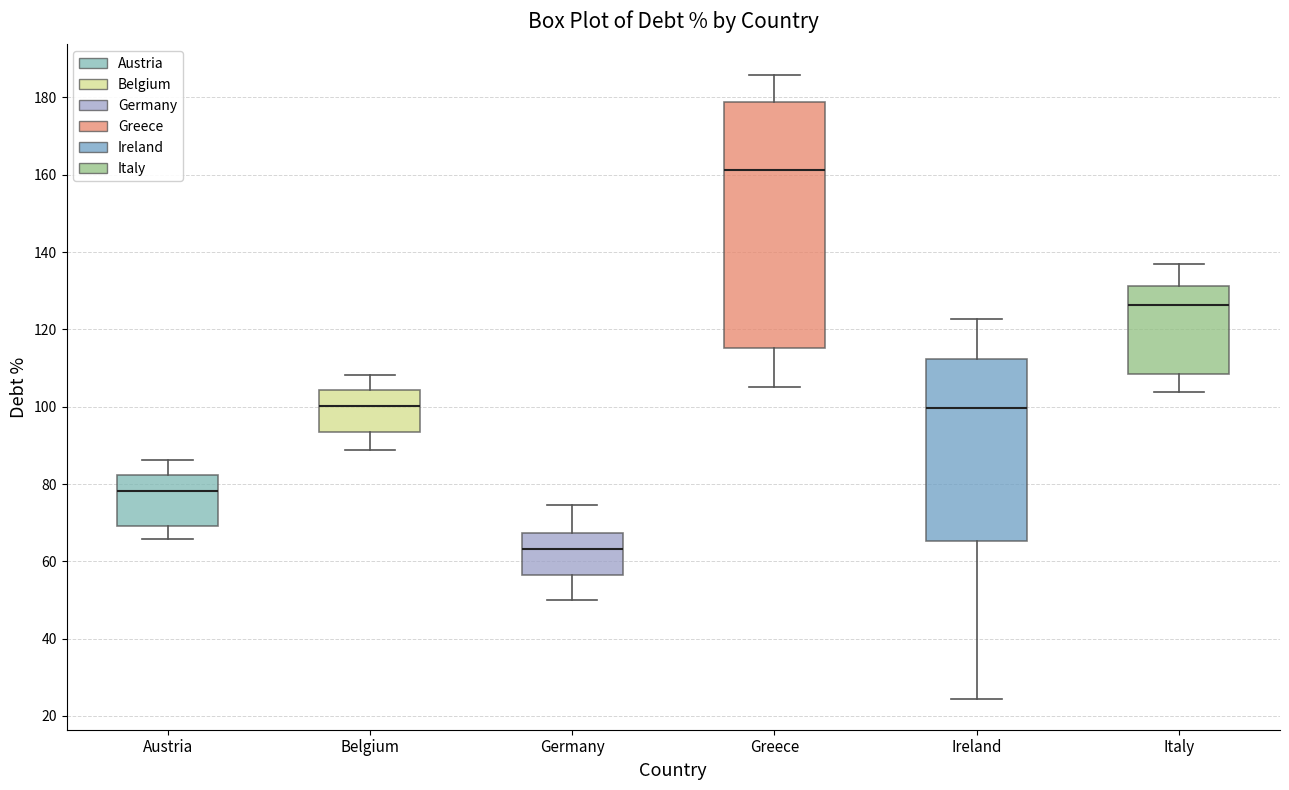

Where is the lower edge of the box for Belgium on the y-axis? The values are not printed on the chart, so give them approximately, as read against the axis.

94